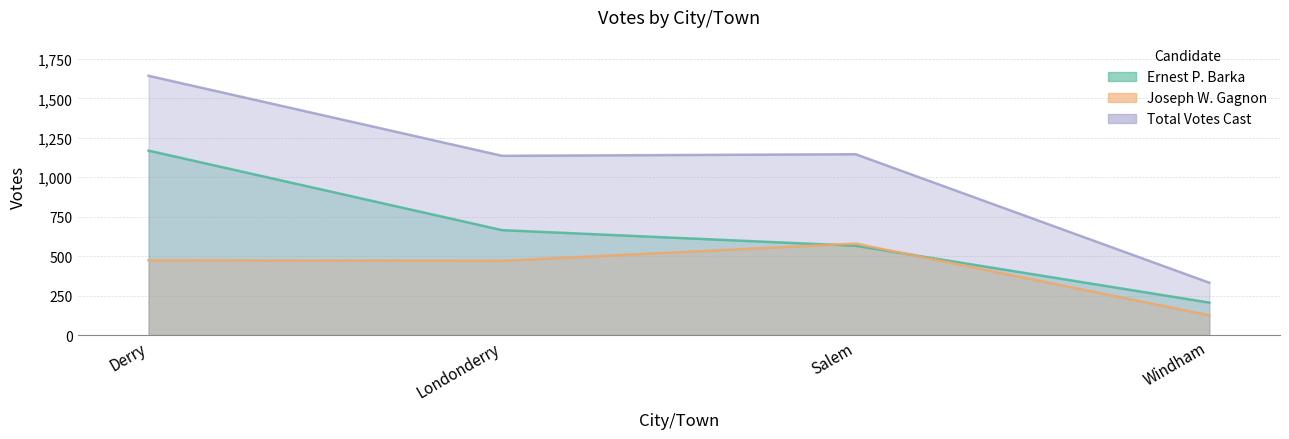

Between which two adjacent categories do Ernest P. Barka and Joseph W. Gagnon first intersect?

Londonderry and Salem